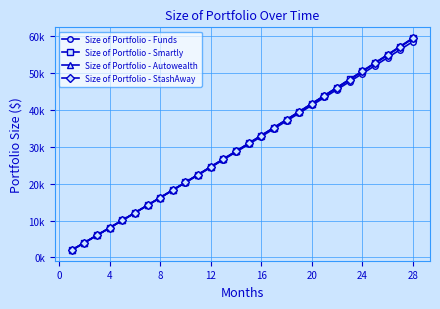

What is the value of the Size of Portfolio - Funds point at the 1st from the left?

2000.0